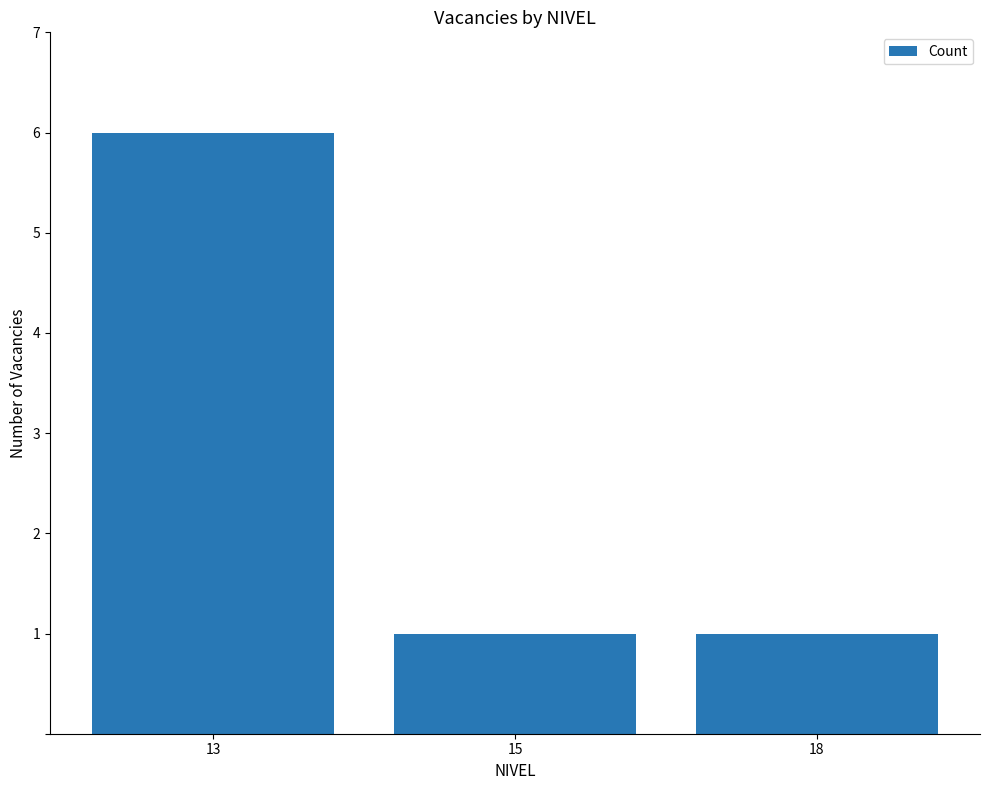

What is the value of the 2nd bar from the left?

1